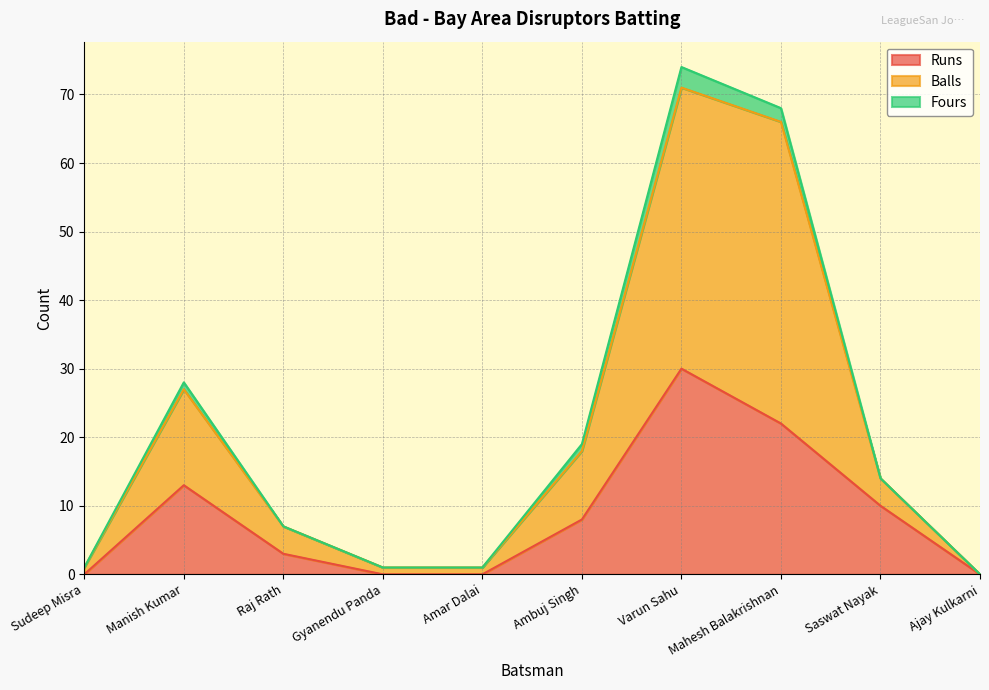

What is the difference between the highest and lowest values at Saswat Nayak?

4